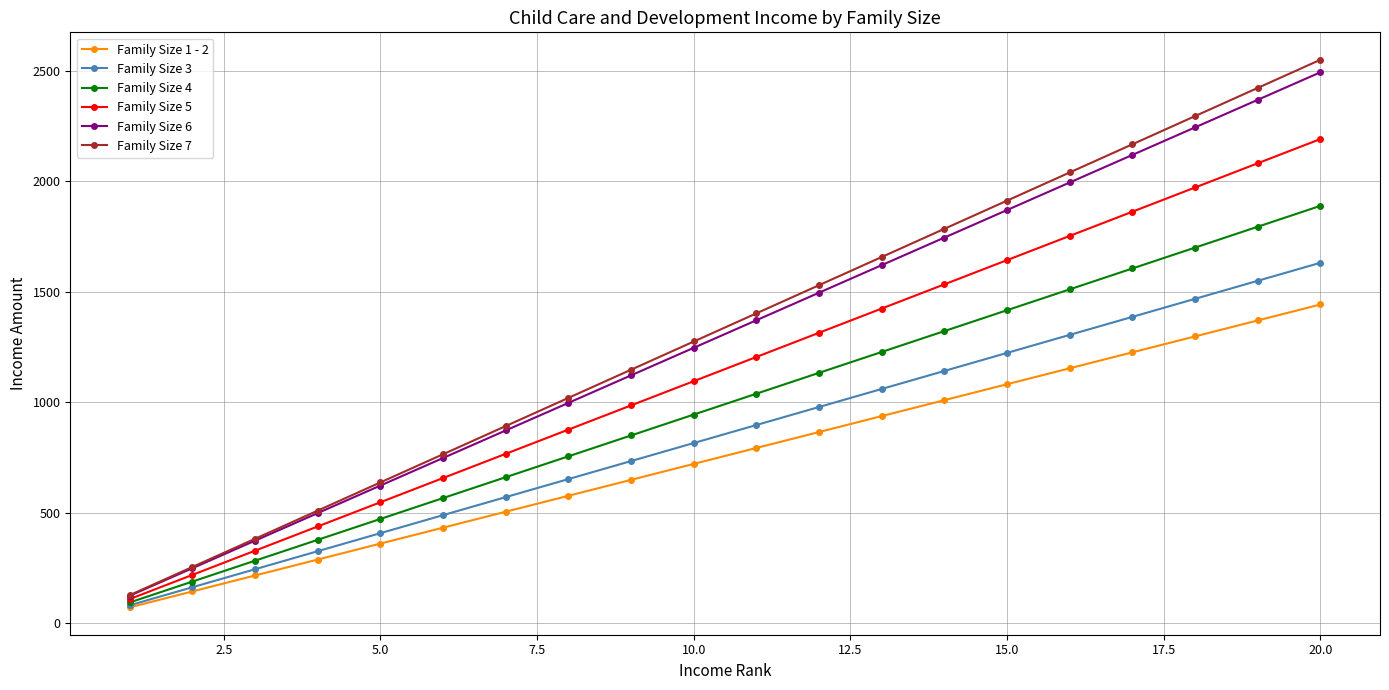

What is the highest value of the Family Size 5 series?

2190.3